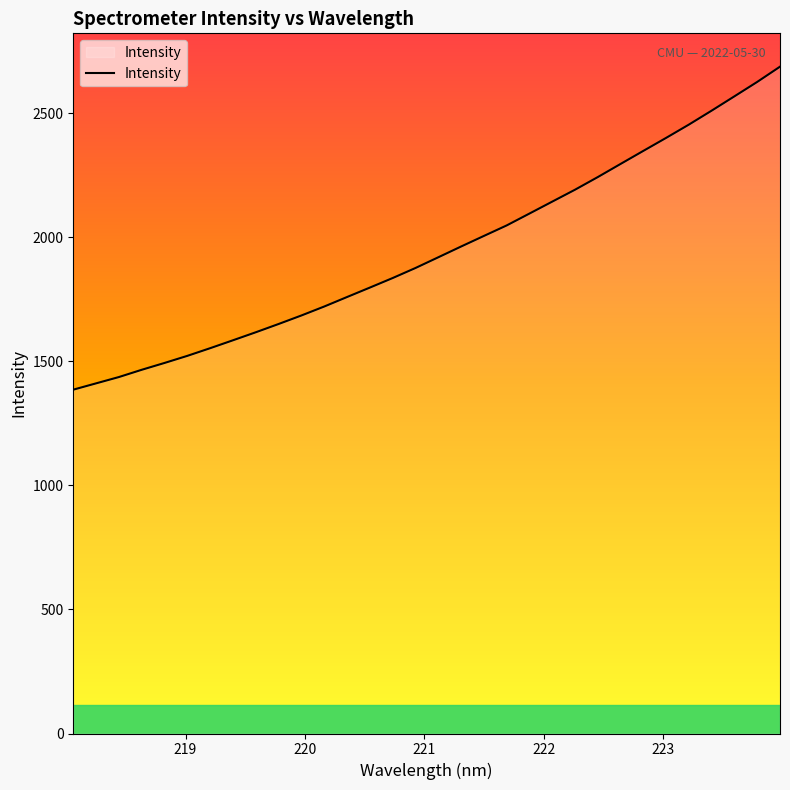

What is the difference between the maximum and minimum values?

1301.6